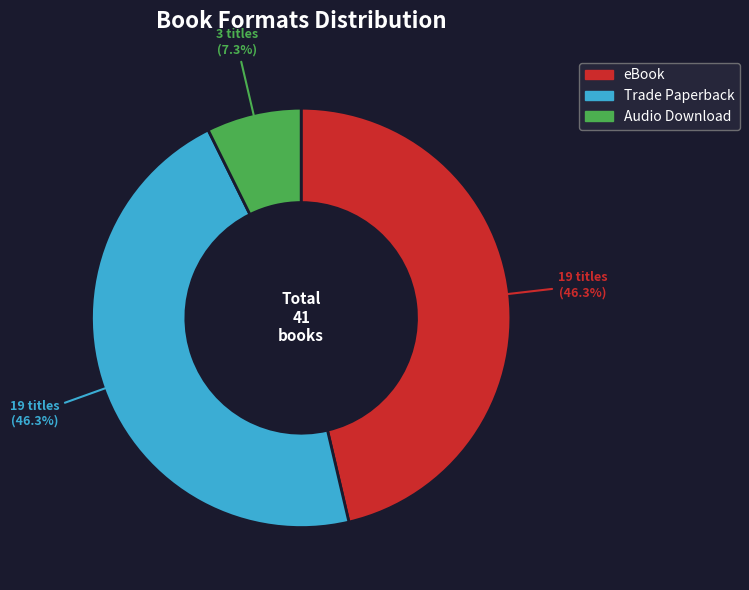

Approximately how many times larger is the value at Trade Paperback compared to Audio Download?

6.3